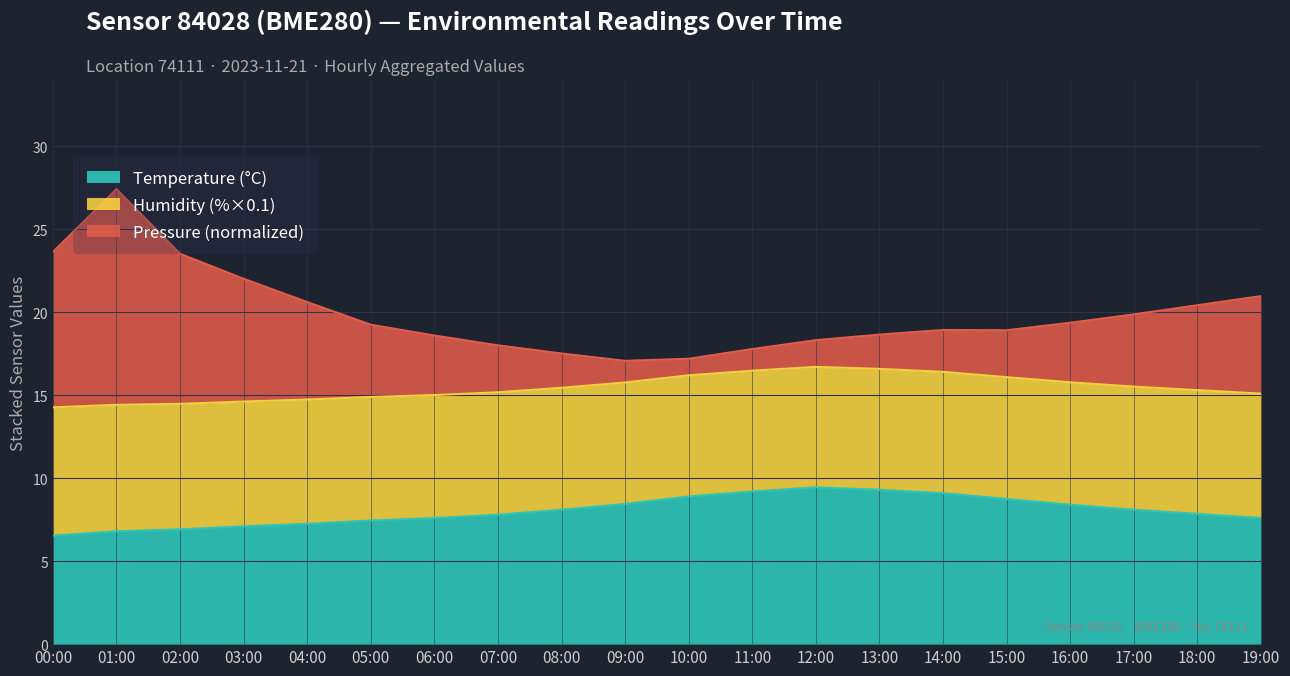

Where is the first local maximum for Temperature (°C)?

12:00